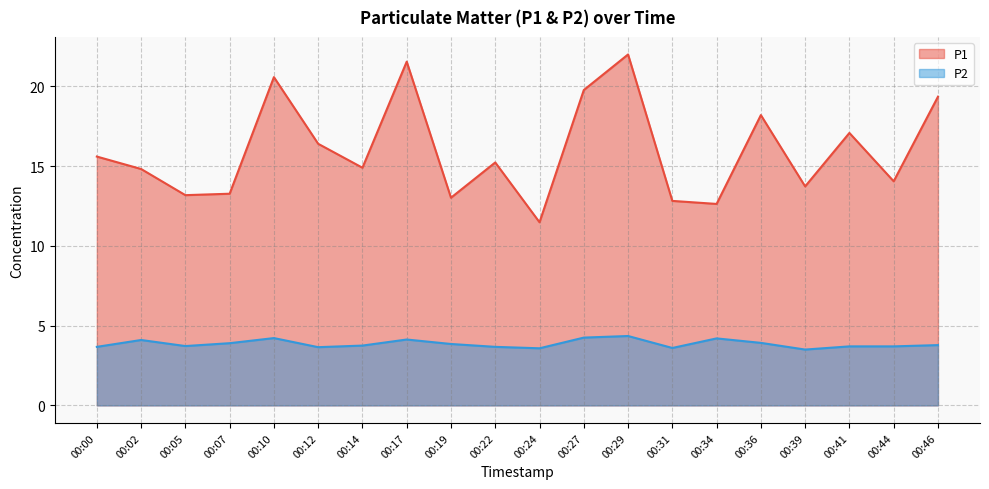

What is the difference between the highest and lowest values at 00:22?

11.6